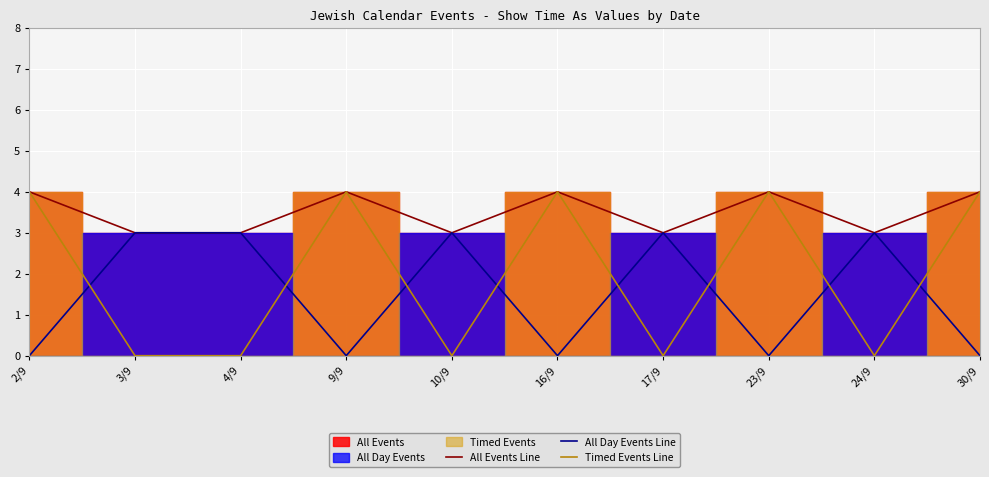

What is the value of the Timed Events Line point at the 6th from the left?

4